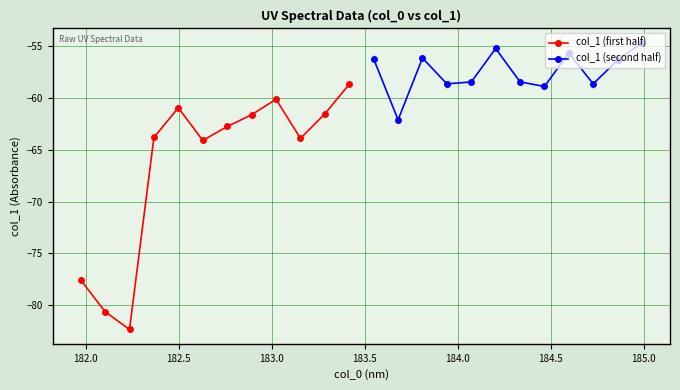

What is the difference between the second highest and second lowest values in the col_1 (first half) series?

20.5